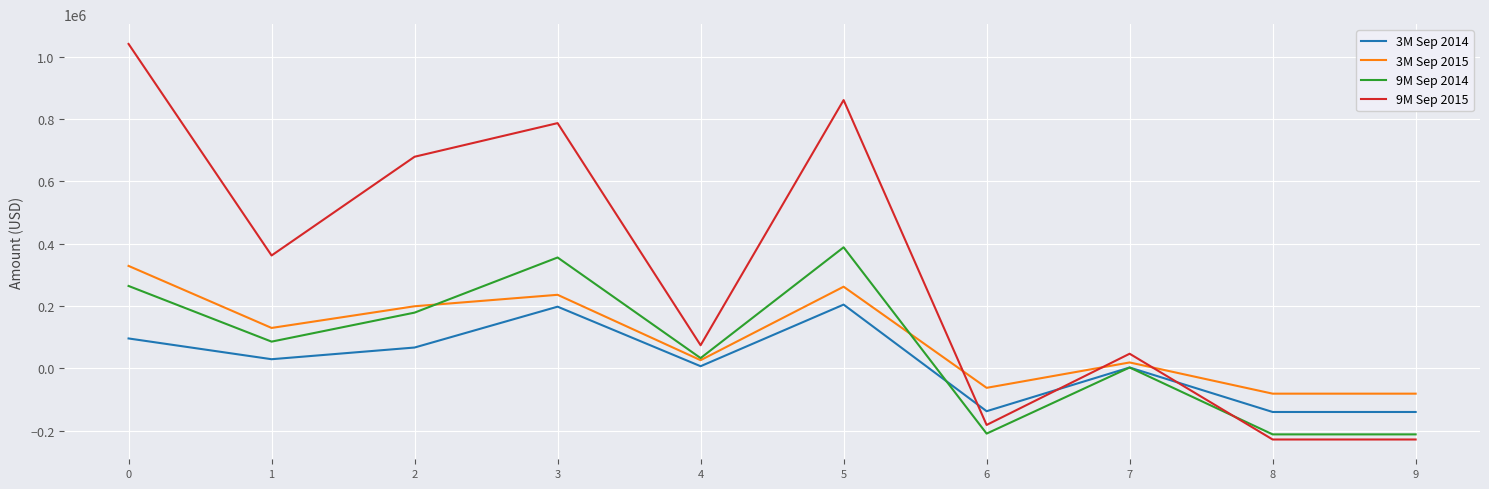

What is the maximum value shown in the chart?

1041375